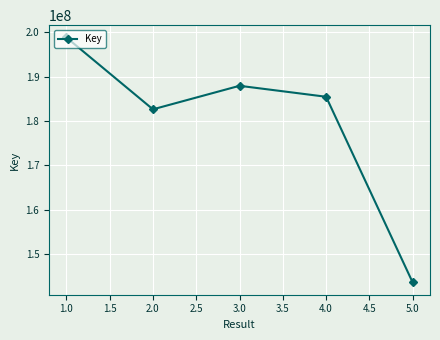

Approximately how many times larger is the value at 2.0 compared to 1.0?

0.9